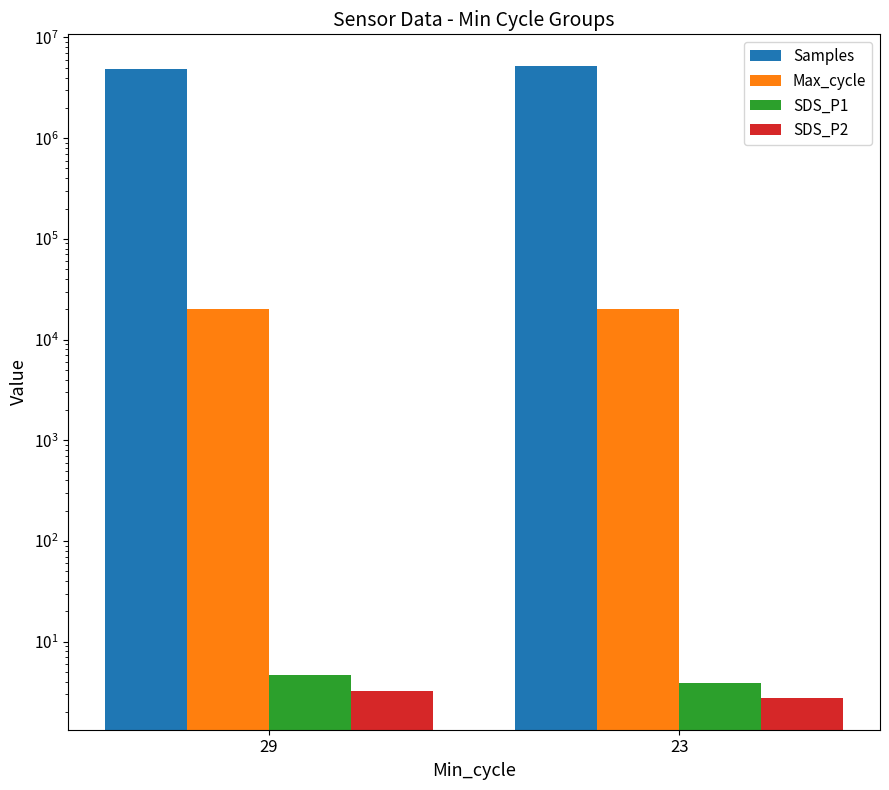

What is the value of the Max_cycle bar at the 2nd from the left?

20238.0